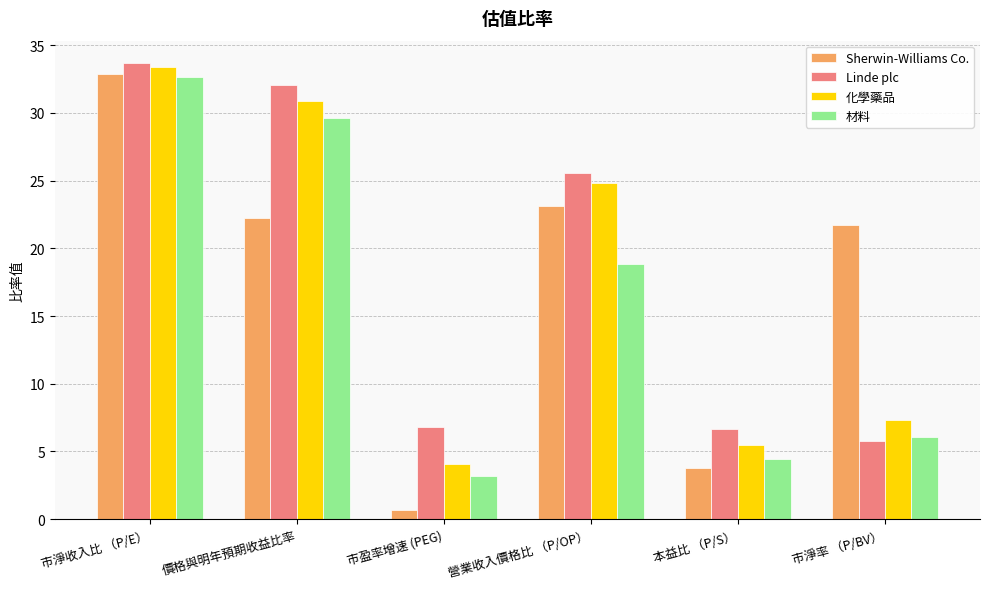

What is the difference between the maximum and minimum values in the 化學藥品 series?

29.4